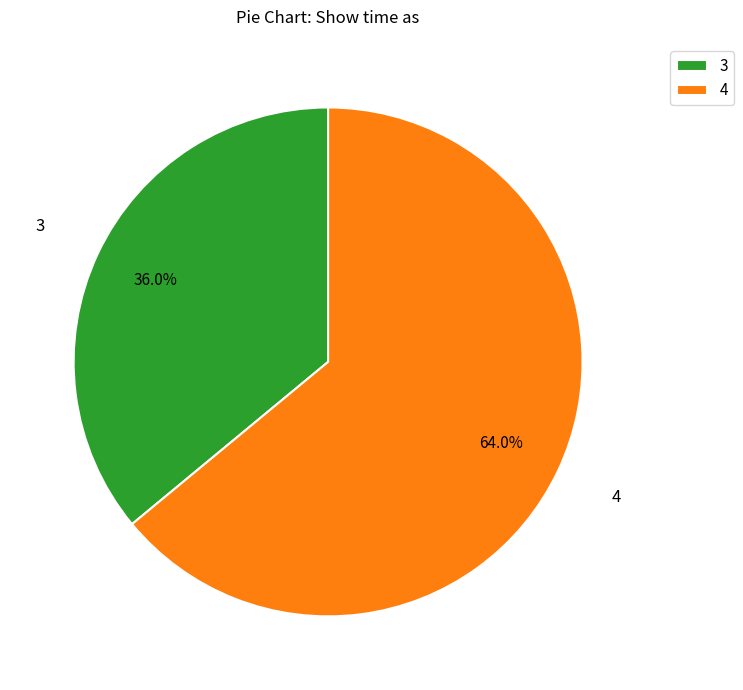

What is the largest slice in the pie chart?

4